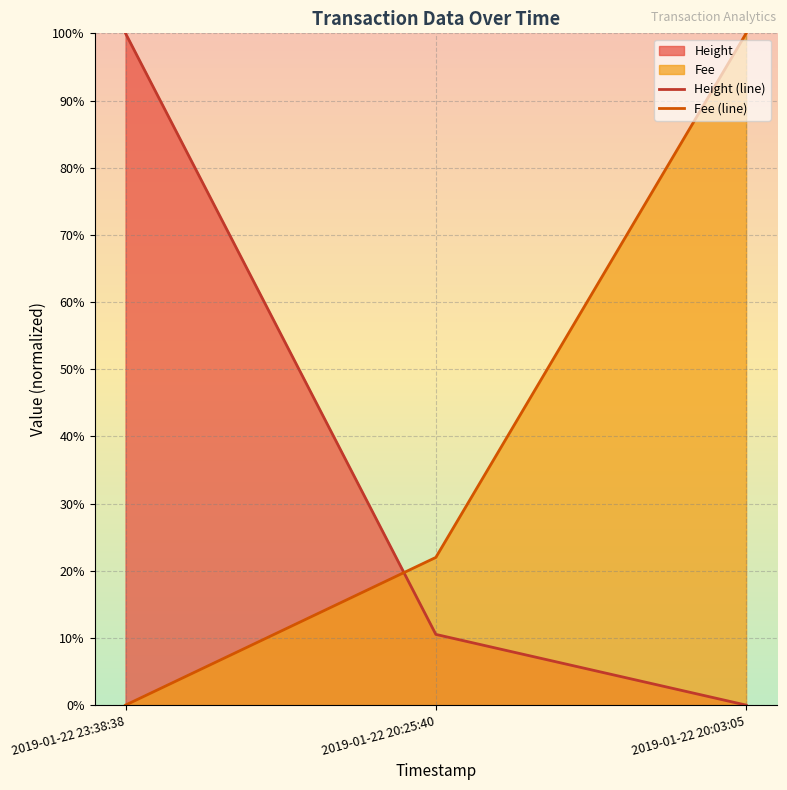

Is the value of Height at 2019-01-22 20:25:40 greater than the value of Fee at 2019-01-22 20:25:40?

No